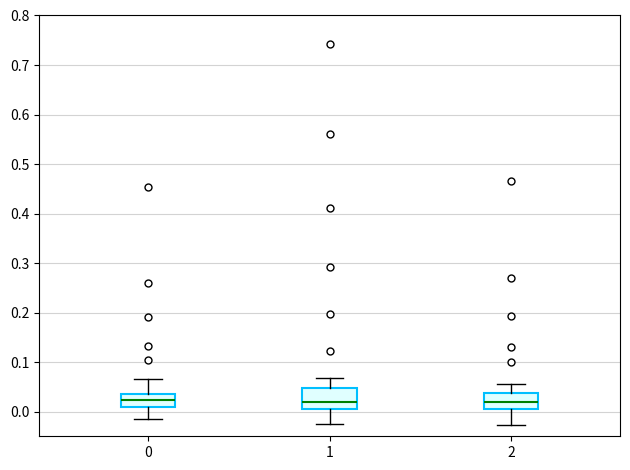

Where does the lower whisker of the box at x = 1 end on the y-axis? The values are not printed on the chart, so give them approximately, as read against the axis.

-0.02